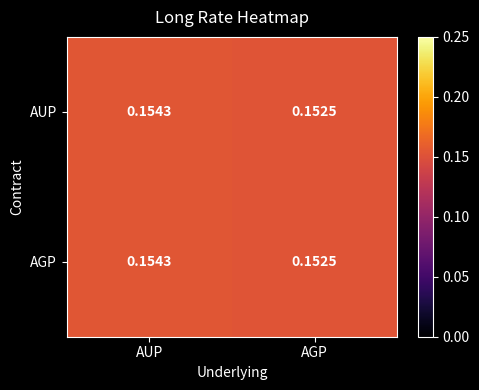

Which category has the lowest value in the AUP series?

AGP